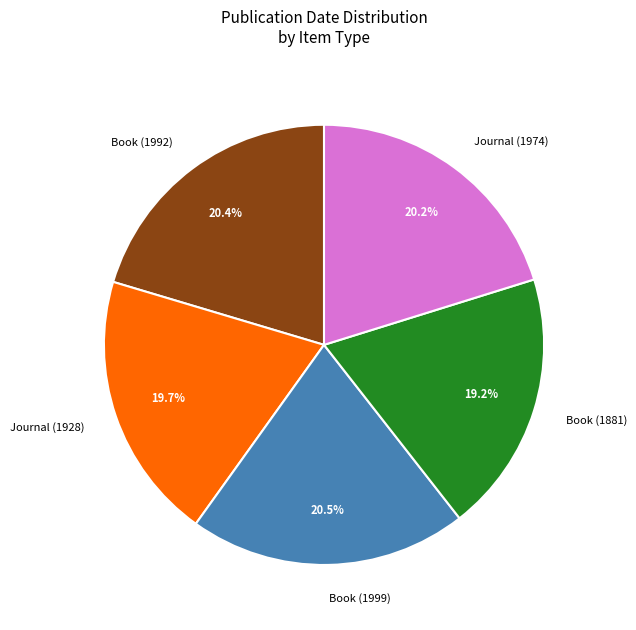

What percentage is the Journal (1928) slice, to the nearest percent?

20%